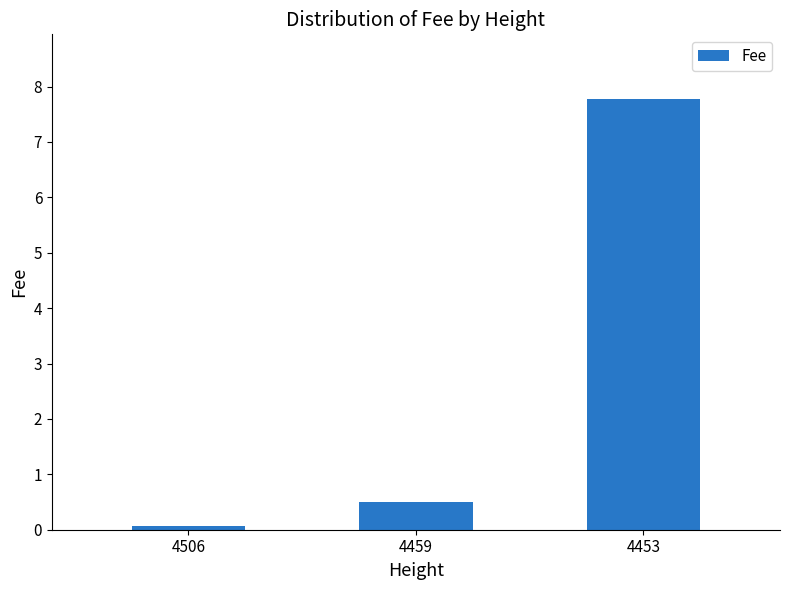

The chart shows a value of 7.8 at 4453. True or false?

True